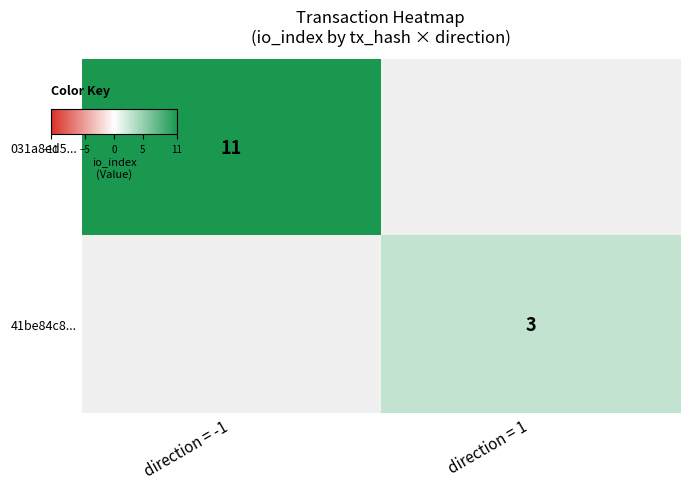

Count the number of data series in this chart.

2